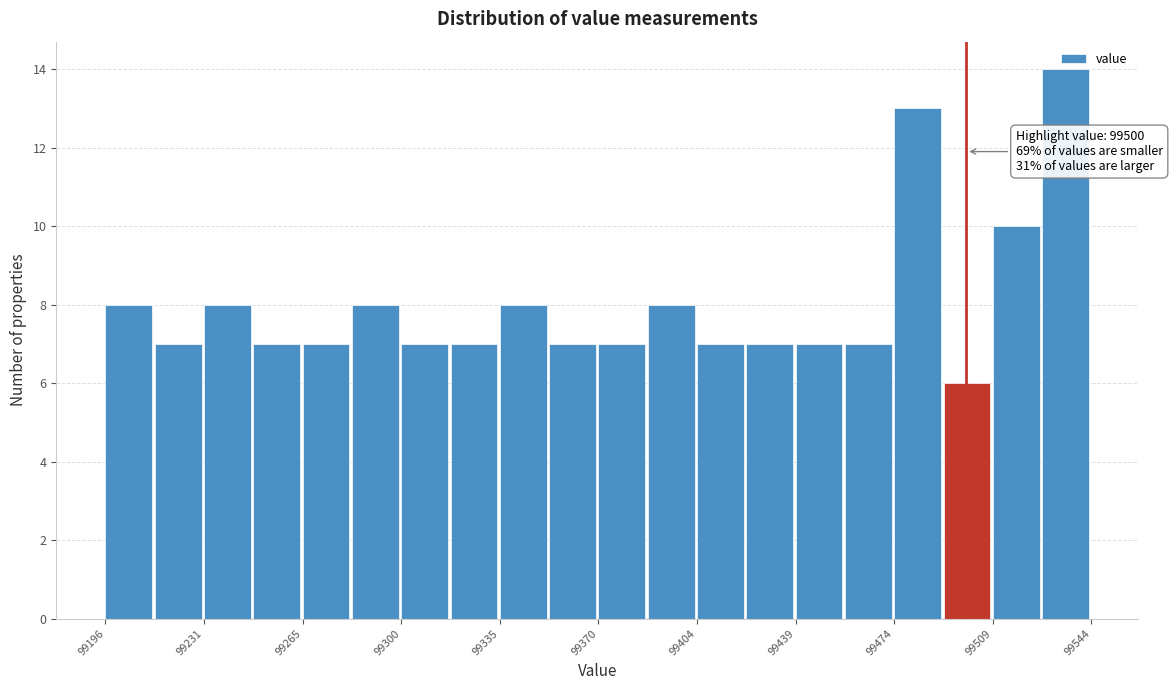

Around what value on the x-axis is the tallest bar? Give the approximate position of its centre, as read against the axis.

99535